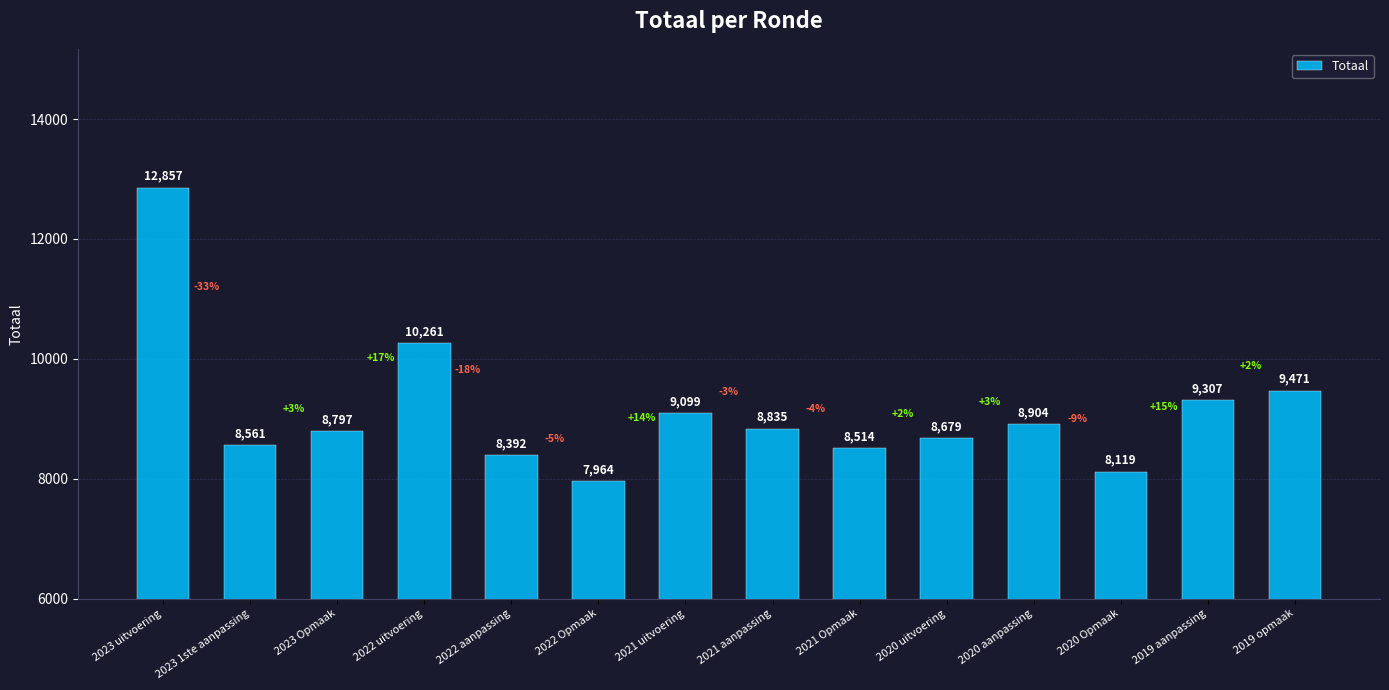

Count the number of data series in this chart.

1